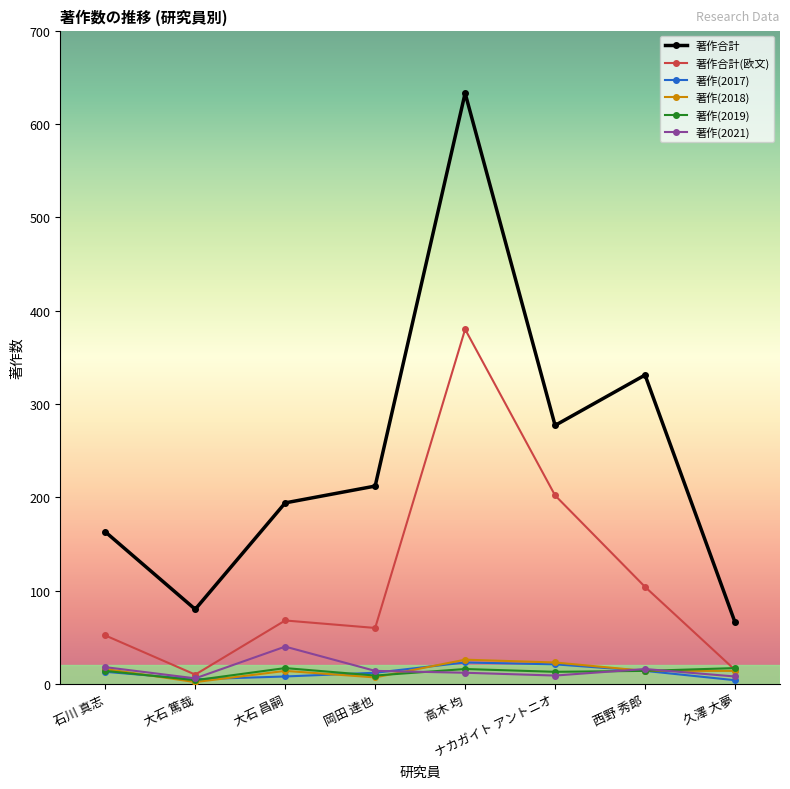

Is it true that 著作(2018) equals 16 at 石川 真志?

True